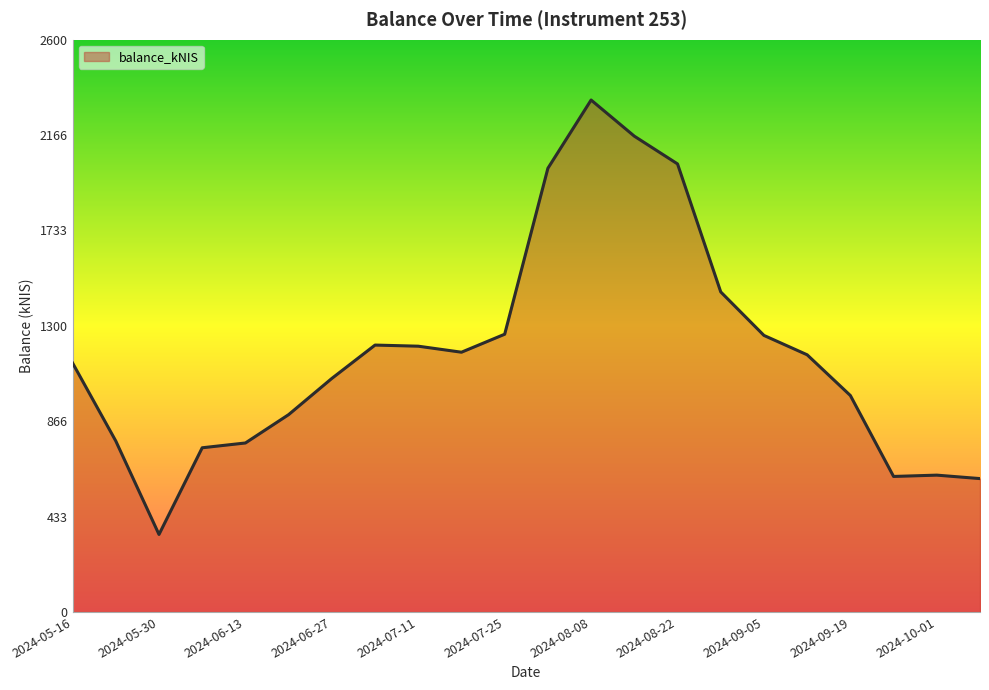

What is the greatest value displayed?

2326.0